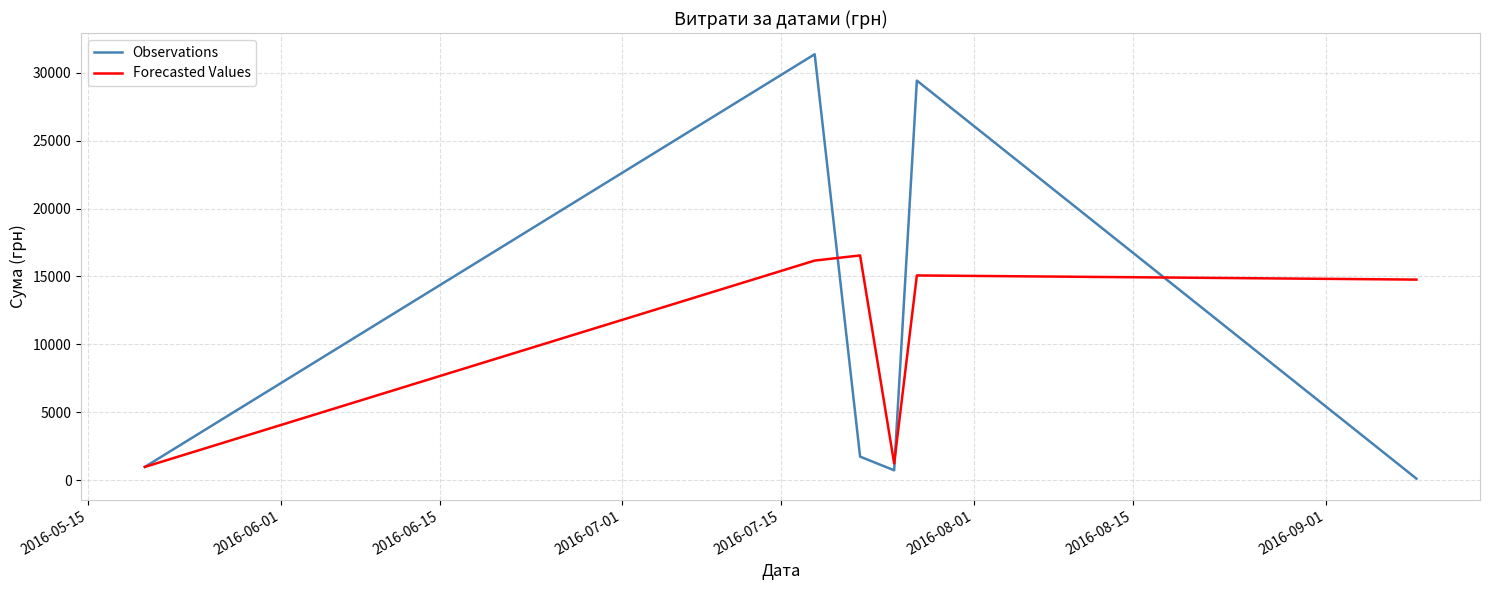

Does the chart have visible grid lines?

Yes